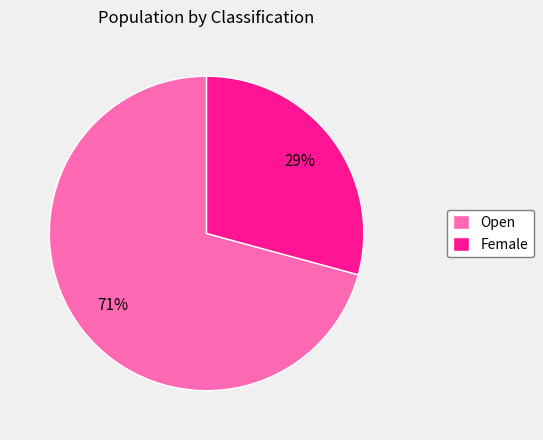

To the nearest percent, what is the combined percentage of Female and Open?

100%